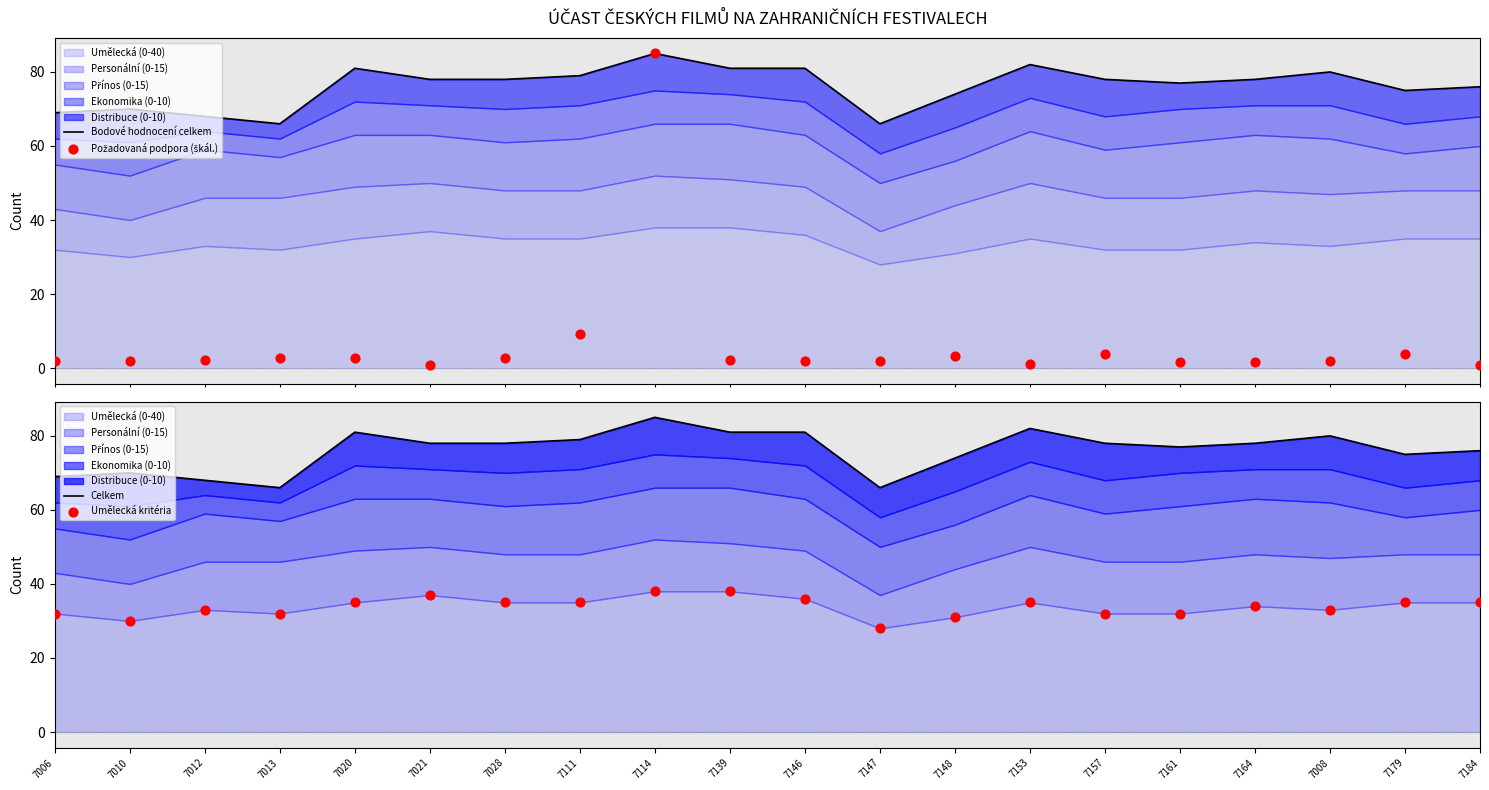

At how many categories does at least one series exceed 28?

20